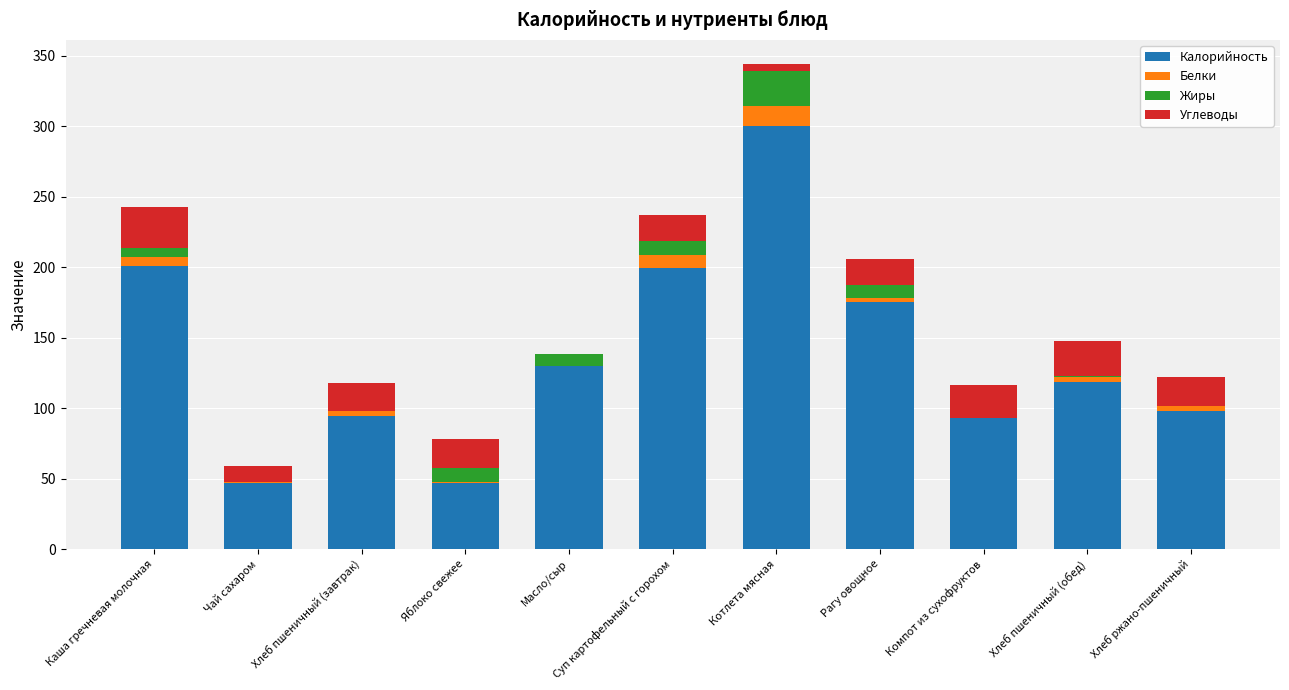

At which category is the sum across all series the highest?

Котлета мясная